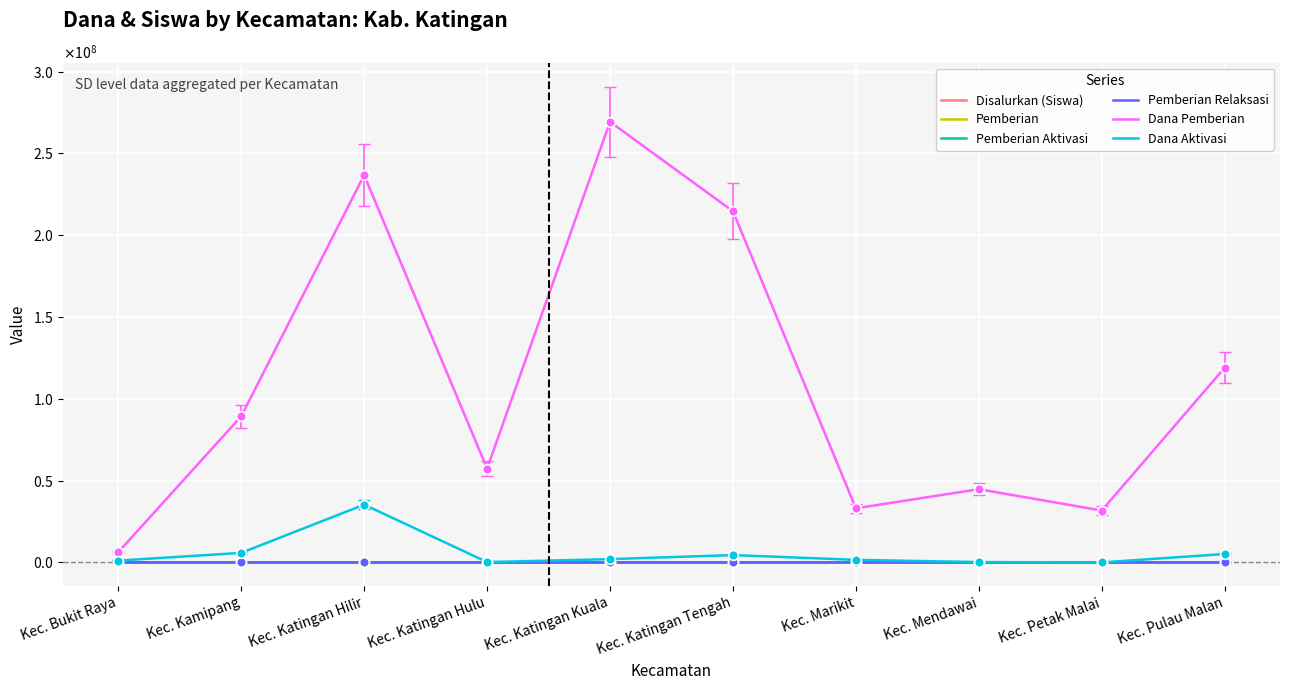

True or false: Dana Pemberian and Pemberian Relaksasi cross at least once.

False